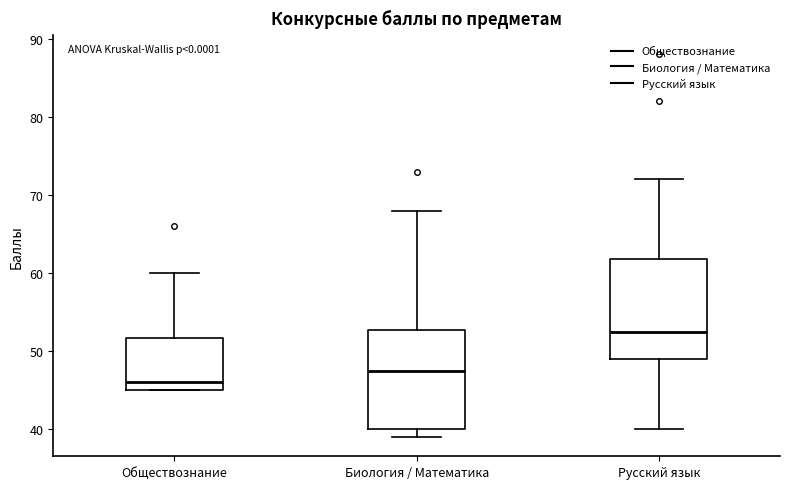

Reading left to right, transcribe this box plot: for each box, give where its median line is, the range the box spans, and where its two whiskers end, as read against the y-axis. The values are not printed on the chart, so give them approximately, as read against the axis.

Обществознание: median 46, box 45 to 52, whiskers 45 to 60
Биология / Математика: median 48, box 40 to 53, whiskers 39 to 68
Русский язык: median 53, box 49 to 62, whiskers 40 to 72